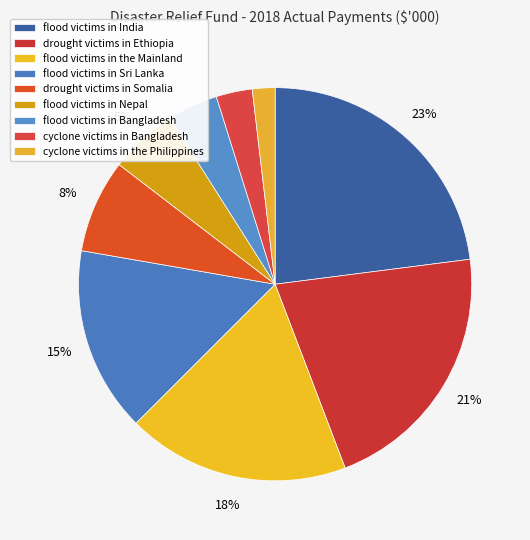

What is the largest slice in the pie chart?

flood victims in India